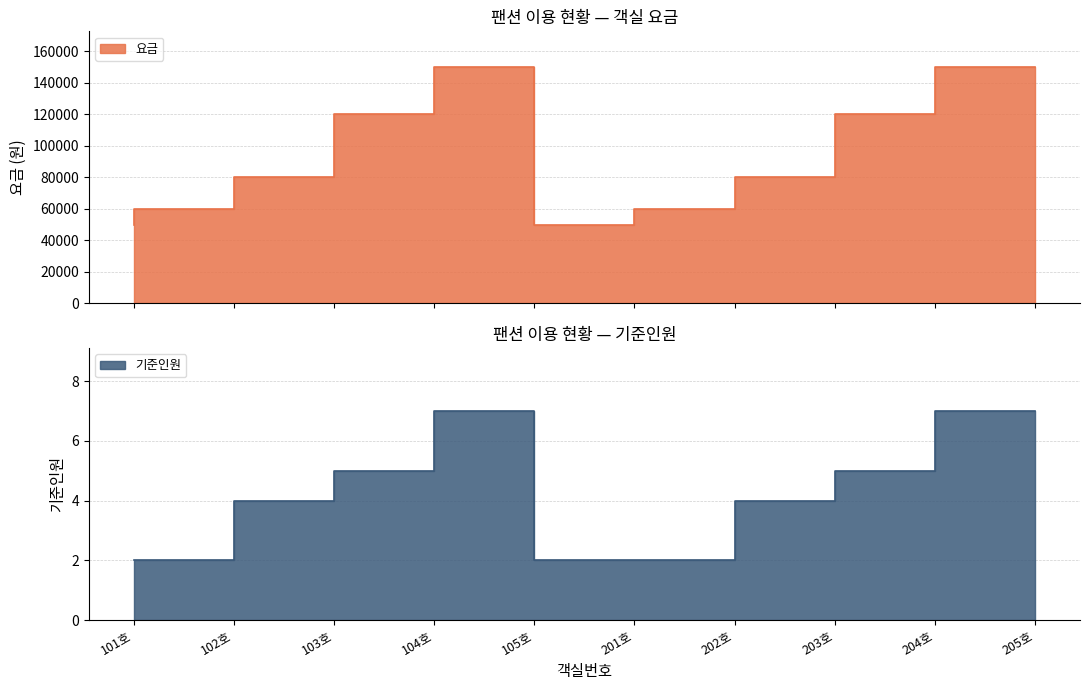

Rank the series at 105호 from lowest to highest value.

기준인원, 요금